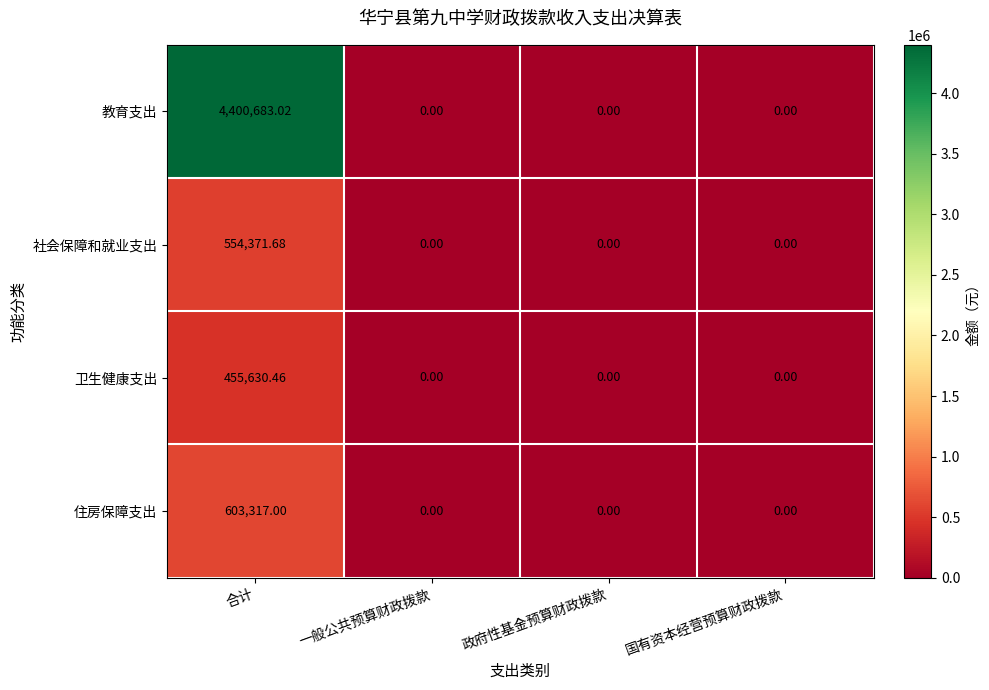

Rank the series by their maximum value, from highest to lowest.

教育支出, 住房保障支出, 社会保障和就业支出, 卫生健康支出